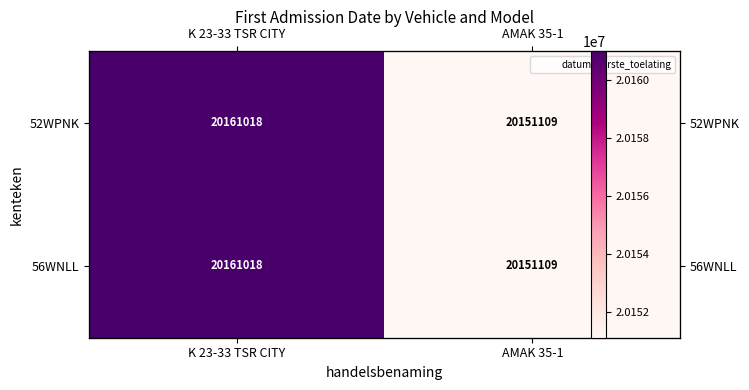

Is it true that 52WPNK equals 10588430 at K 23-33 TSR CITY?

False